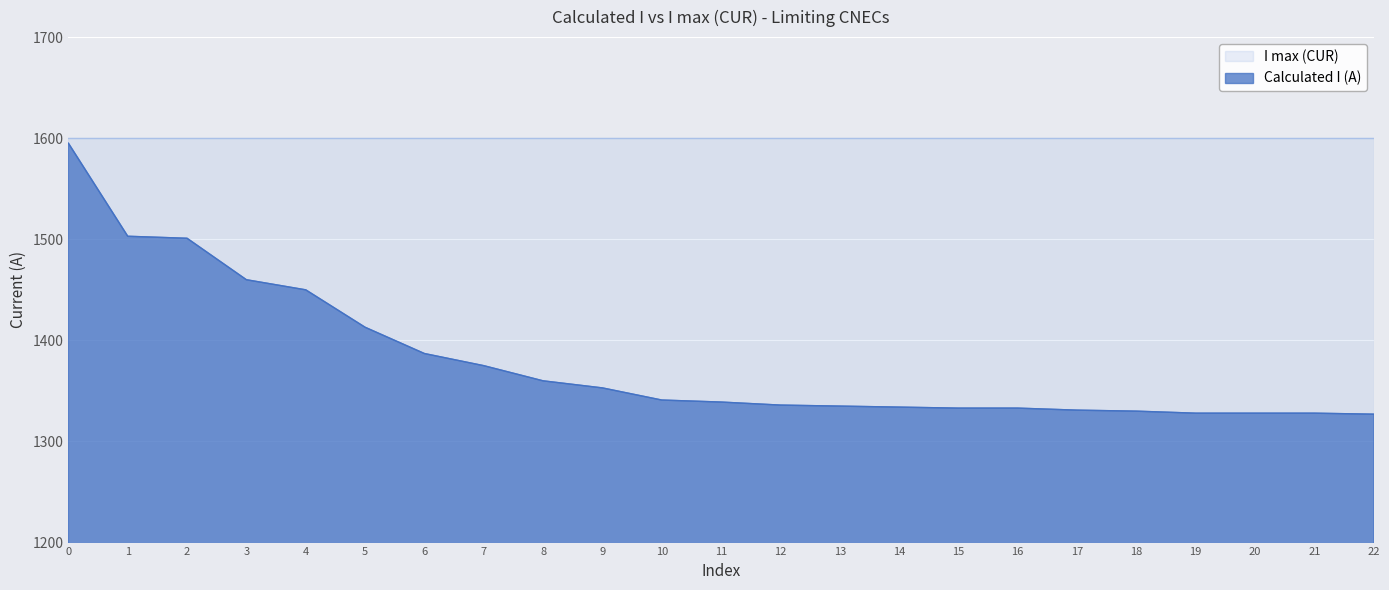

What is the difference between the maximum and minimum values in the Calculated I (A) series?

268